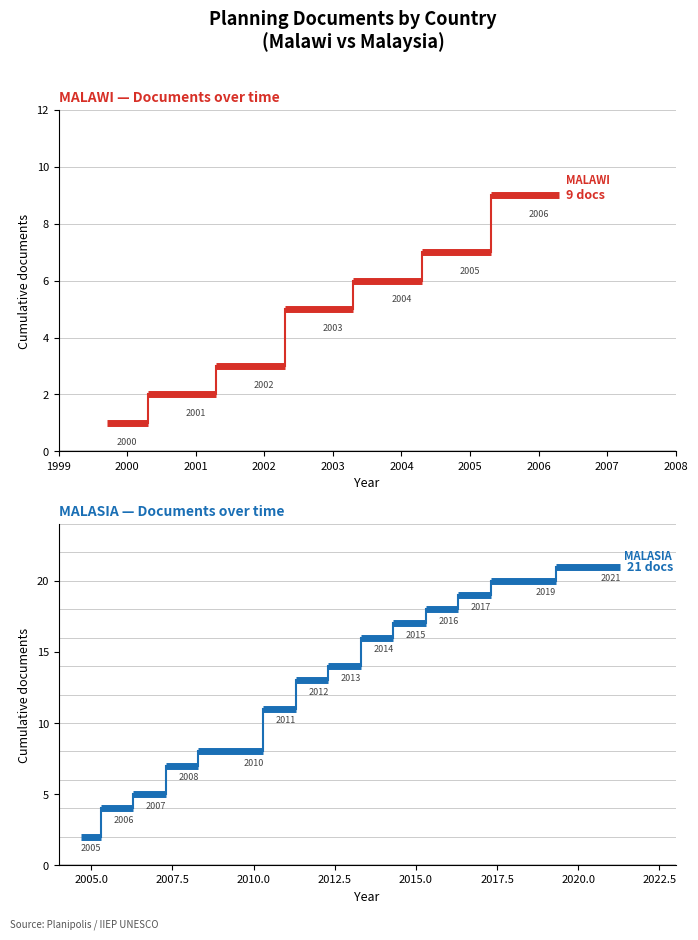

Count the number of data series in this chart.

2